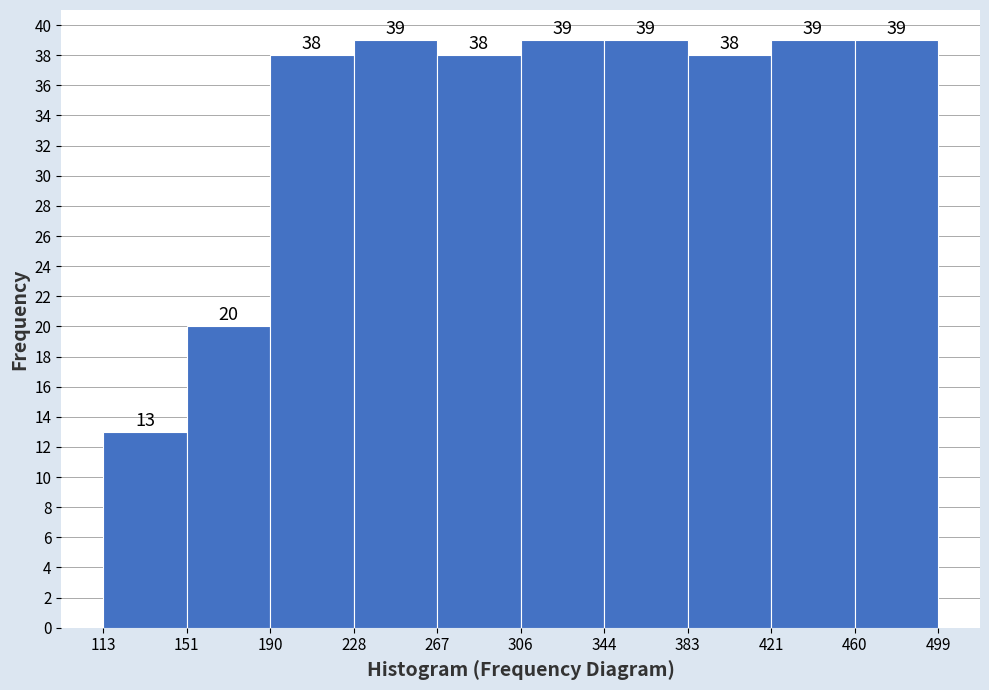

Reading left to right, list every bar in this chart as the range it spans on the x-axis followed by its height.

113 to 151: 13
151 to 190: 20
190 to 228: 38
228 to 267: 39
267 to 306: 38
306 to 344: 39
344 to 383: 39
383 to 421: 38
421 to 460: 39
460 to 499: 39